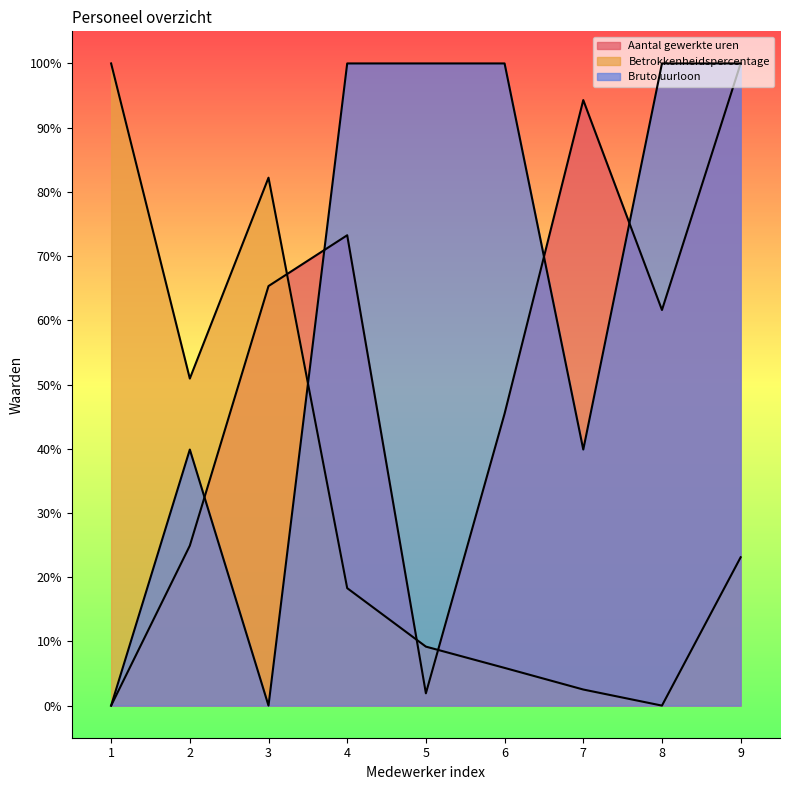

True or false: Betrokkenheidspercentage and Aantal gewerkte uren cross at least once.

True